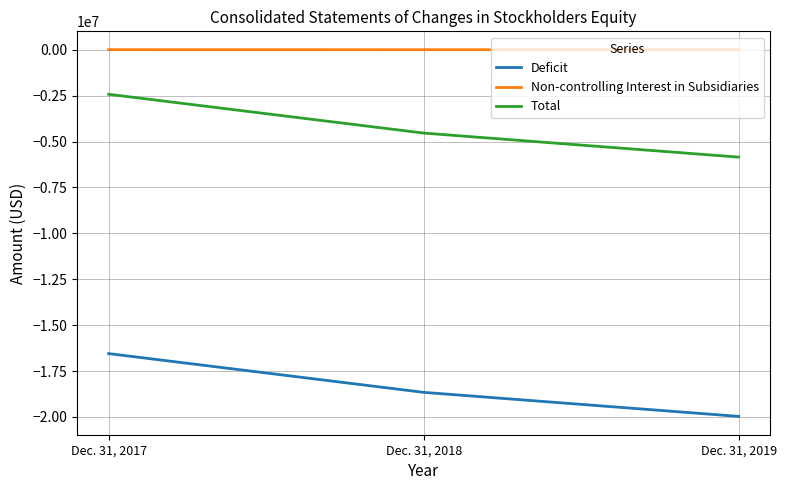

What is the sum of all Total values?

-12815018